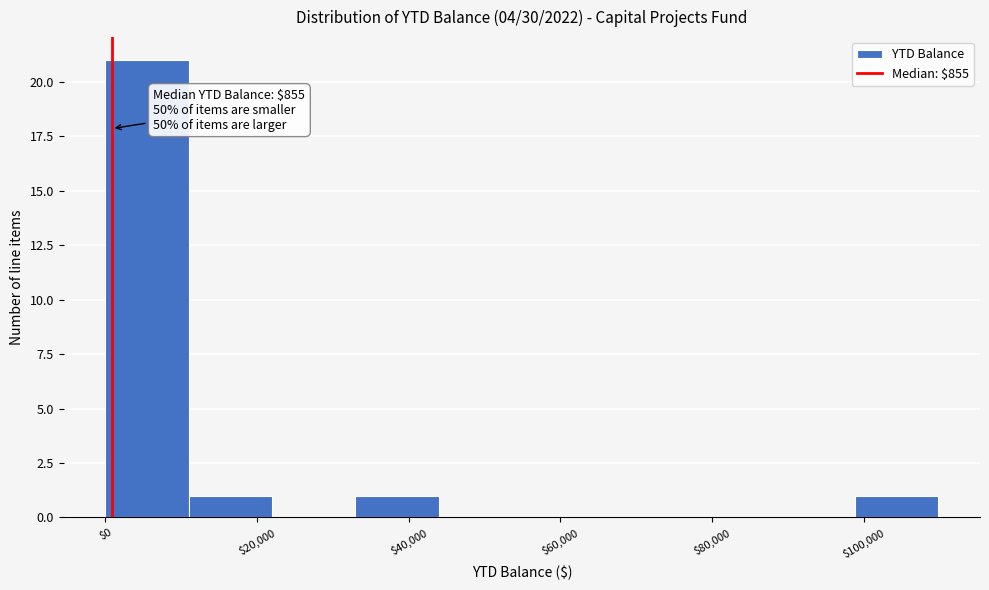

Which range on the x-axis has the tallest bar?

0 to 10000